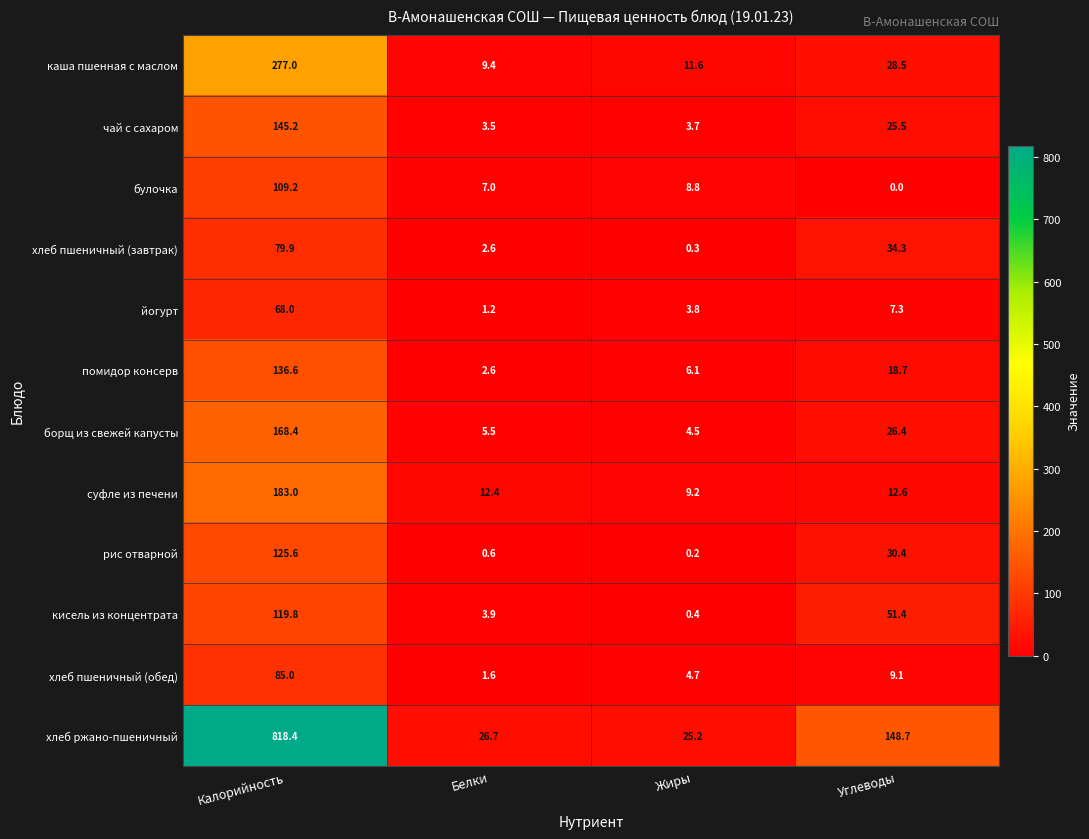

At which label is йогурт closest to 34?

Углеводы